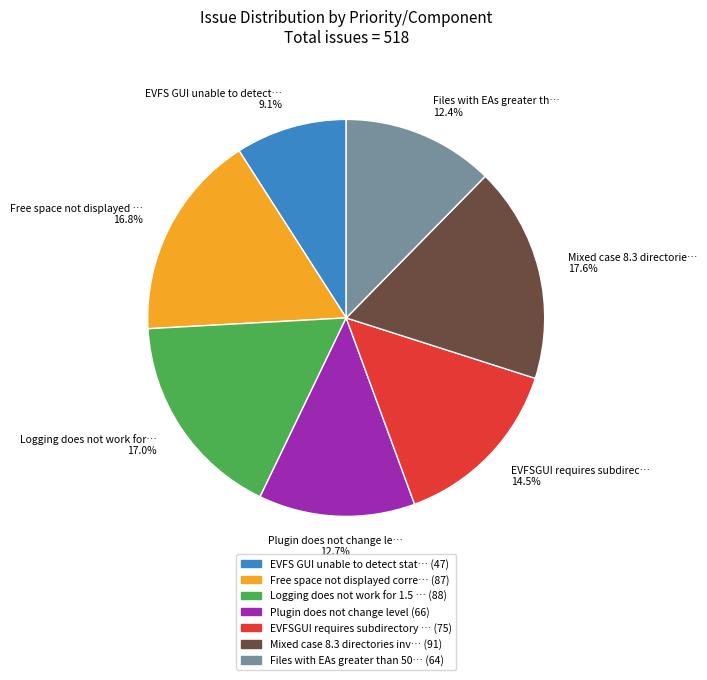

Which category has the smallest portion of the pie?

EVFS GUI unable to detect stat… (47)